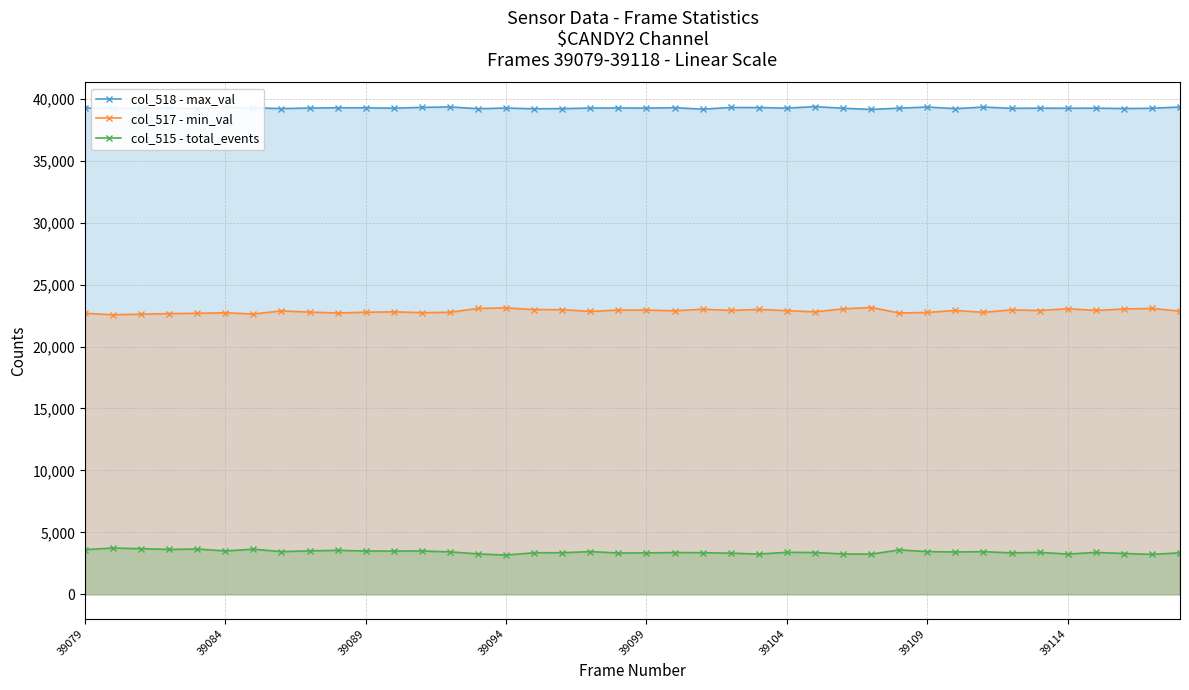

What are all the series names shown in the legend?

col_518 - max_val, col_517 - min_val, col_515 - total_events